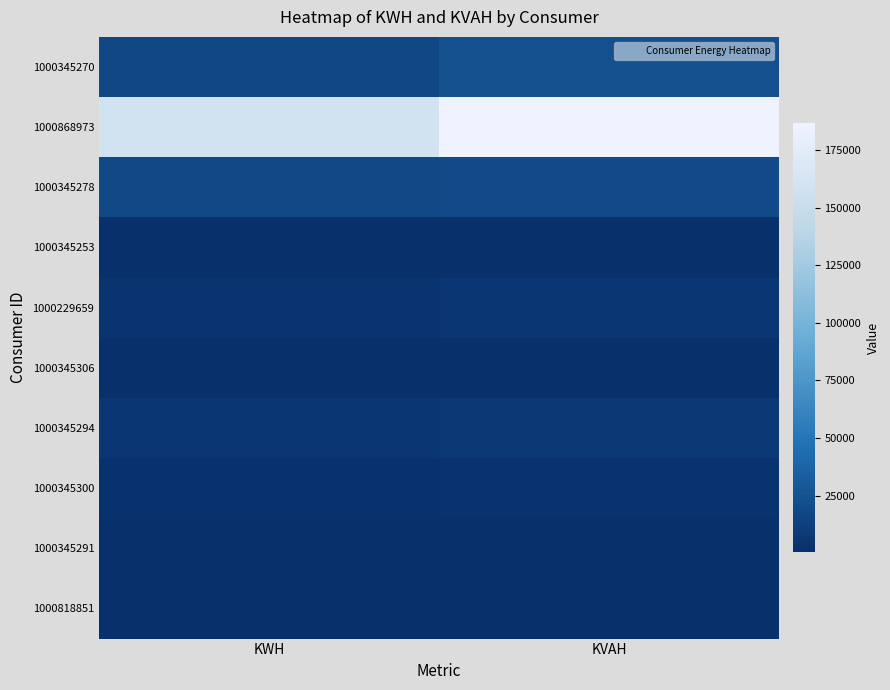

At KVAH, list the series in order from largest to smallest.

1000868973, 1000345270, 1000345278, 1000345294, 1000229659, 1000345300, 1000345253, 1000345306, 1000818851, 1000345291